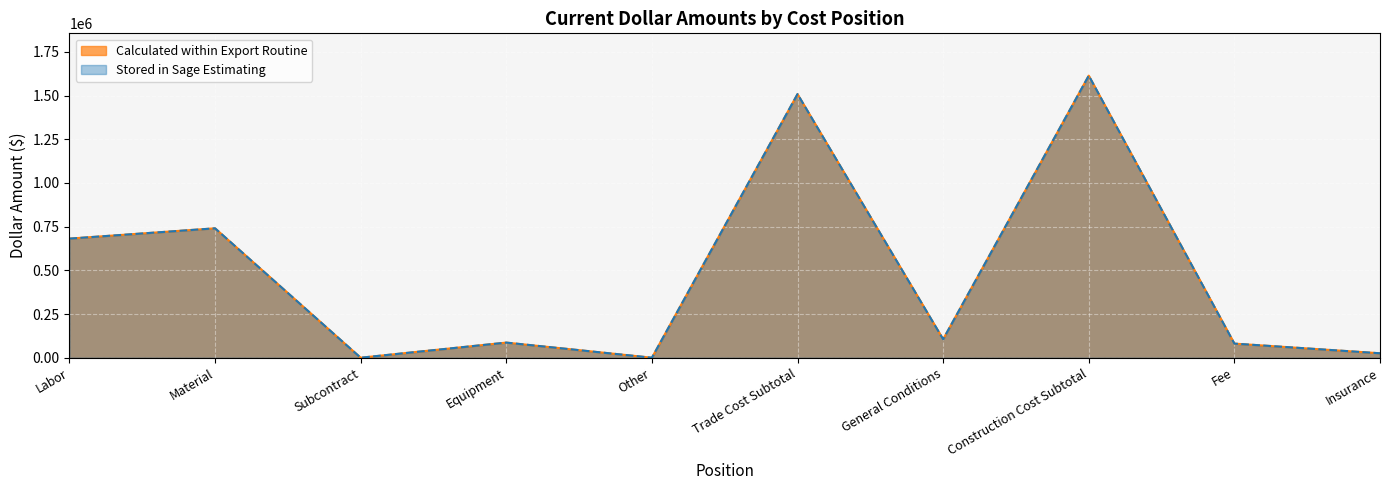

True or false: Stored in Sage Estimating and Calculated within Export Routine cross at least once.

False